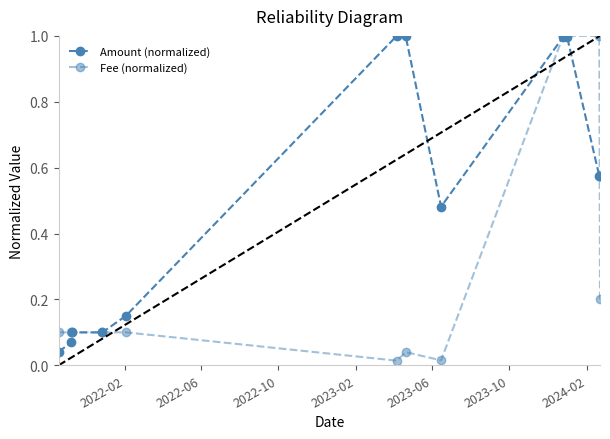

What is the greatest value displayed?

1.0